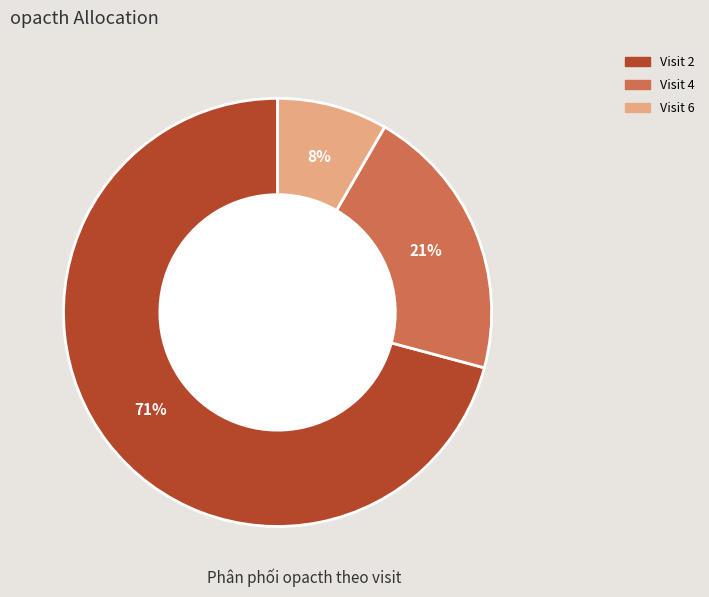

To the nearest percent, what is the average slice percentage?

33%